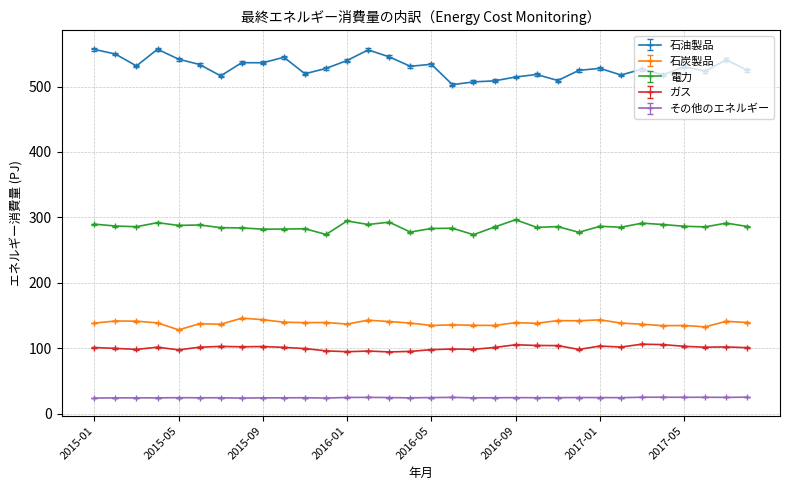

List the series in order of their peak value, lowest first.

その他のエネルギー, ガス, 石炭製品, 電力, 石油製品